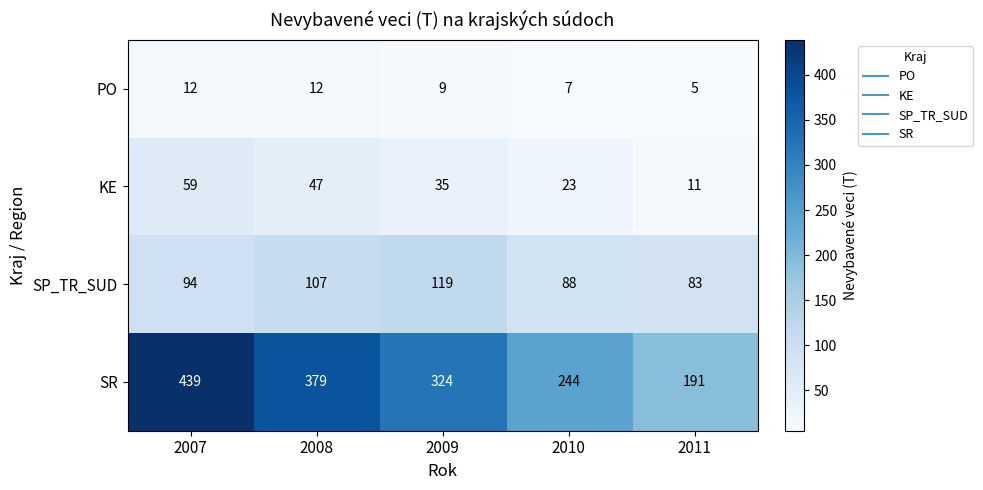

How many distinct data groups are displayed?

4